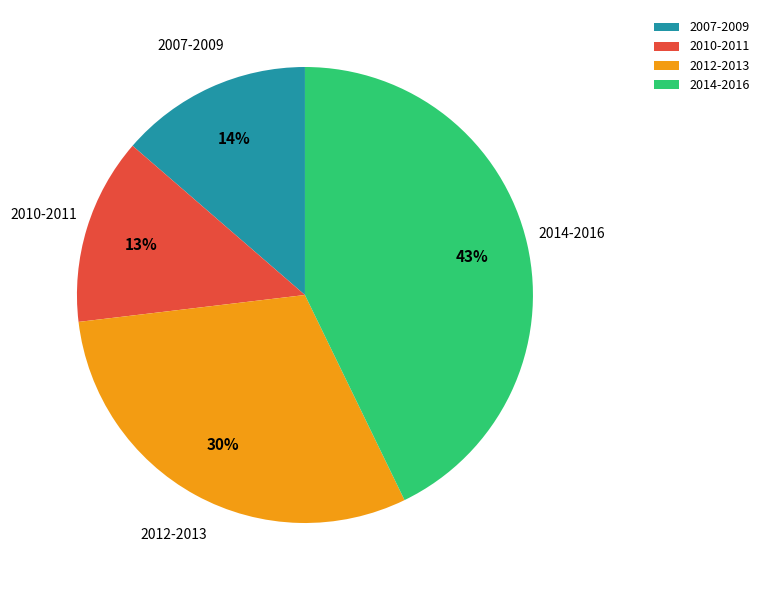

To the nearest percent, what is the difference between the largest and smallest slice percentages?

30%